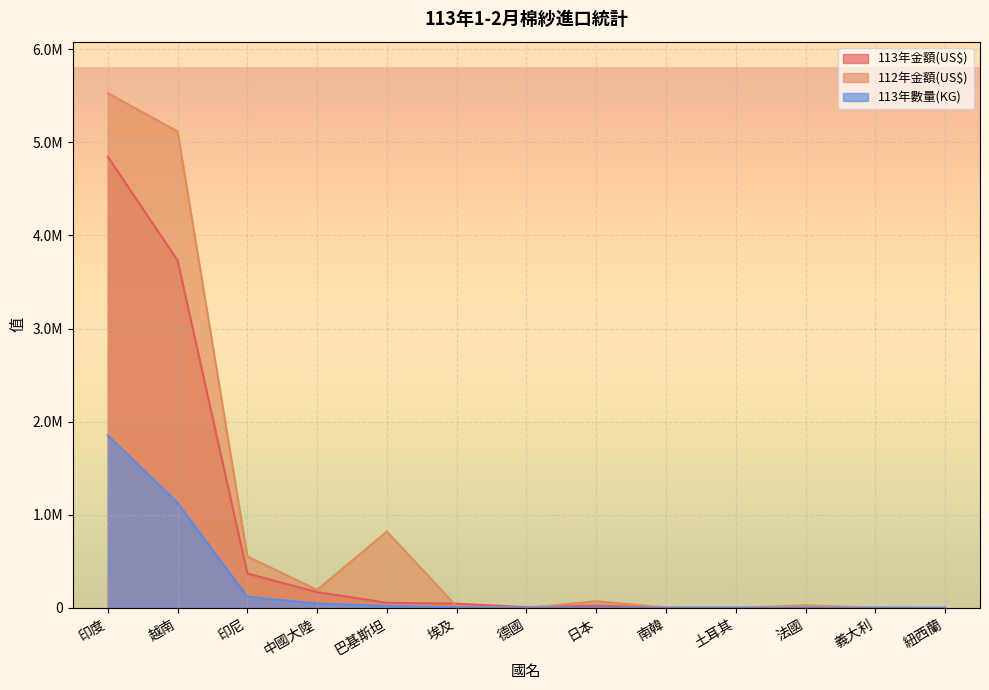

What is the spread (max minus min) of values at 中國大陸?

146537